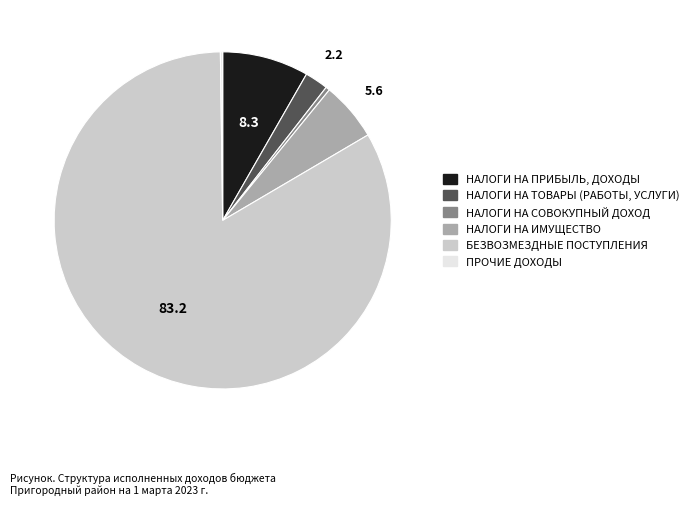

What is the largest slice in the pie chart?

БЕЗВОЗМЕЗДНЫЕ ПОСТУПЛЕНИЯ